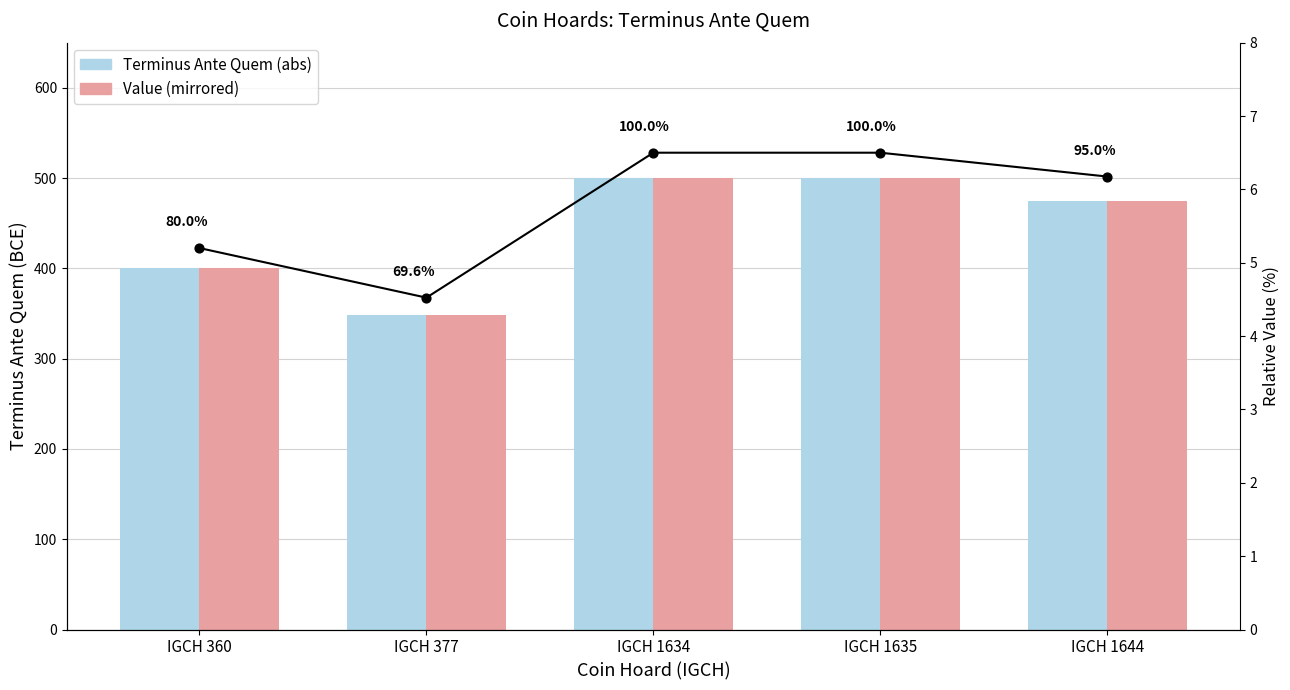

What are all the series names shown in the legend?

Terminus Ante Quem (abs), Value (mirrored)